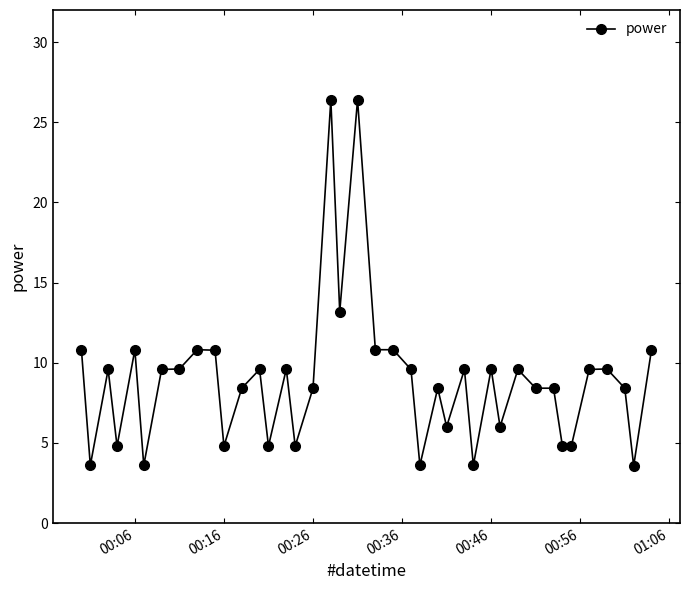

What is the smallest value displayed?

3.6